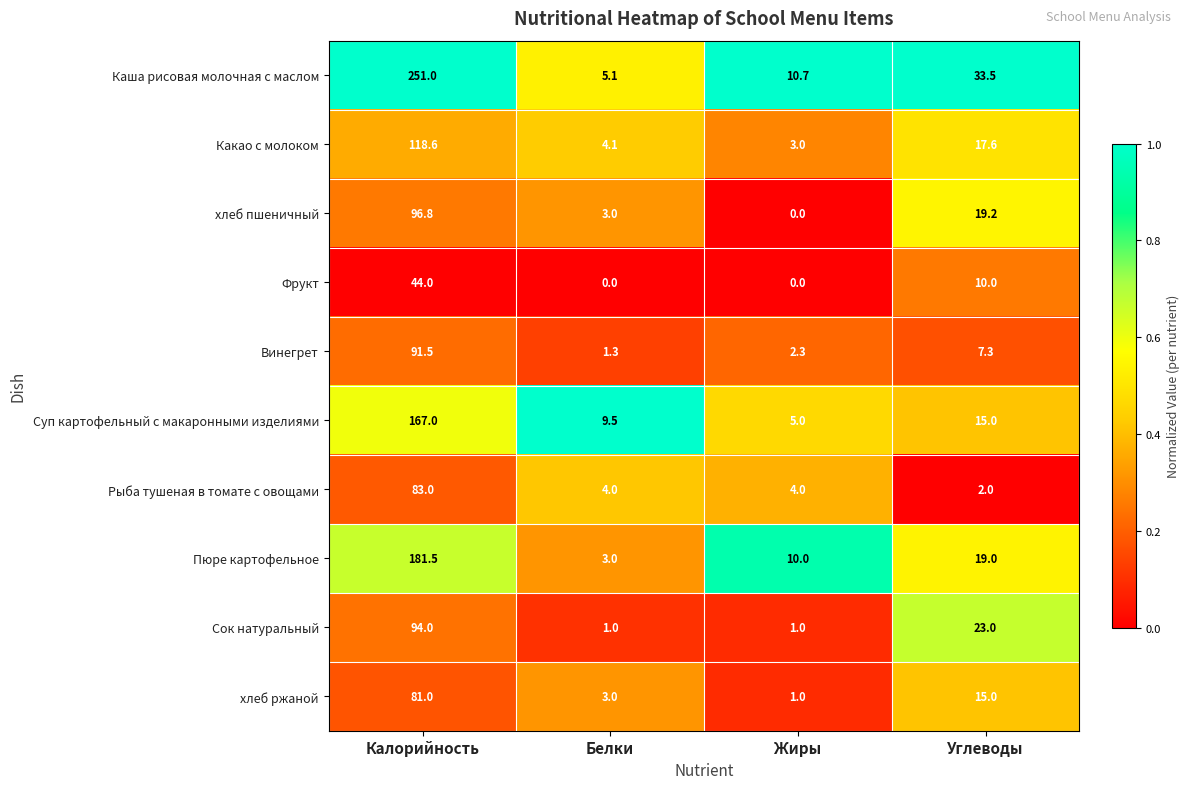

List the labels in order of Какао с молоком value, largest first.

Калорийность, Углеводы, Белки, Жиры